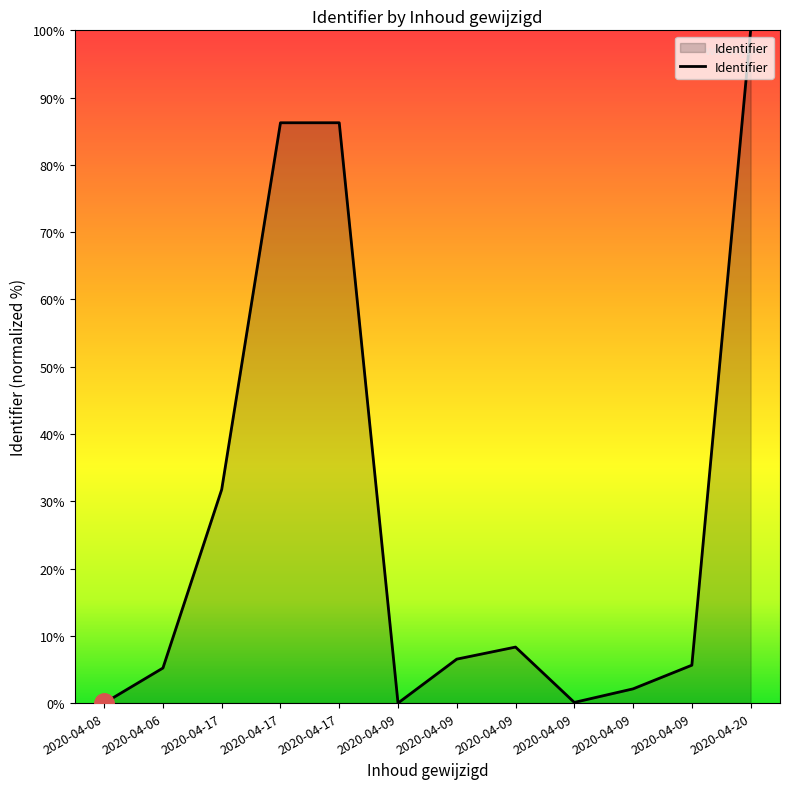

True or false: the data has more than 0 interior local peaks.

True